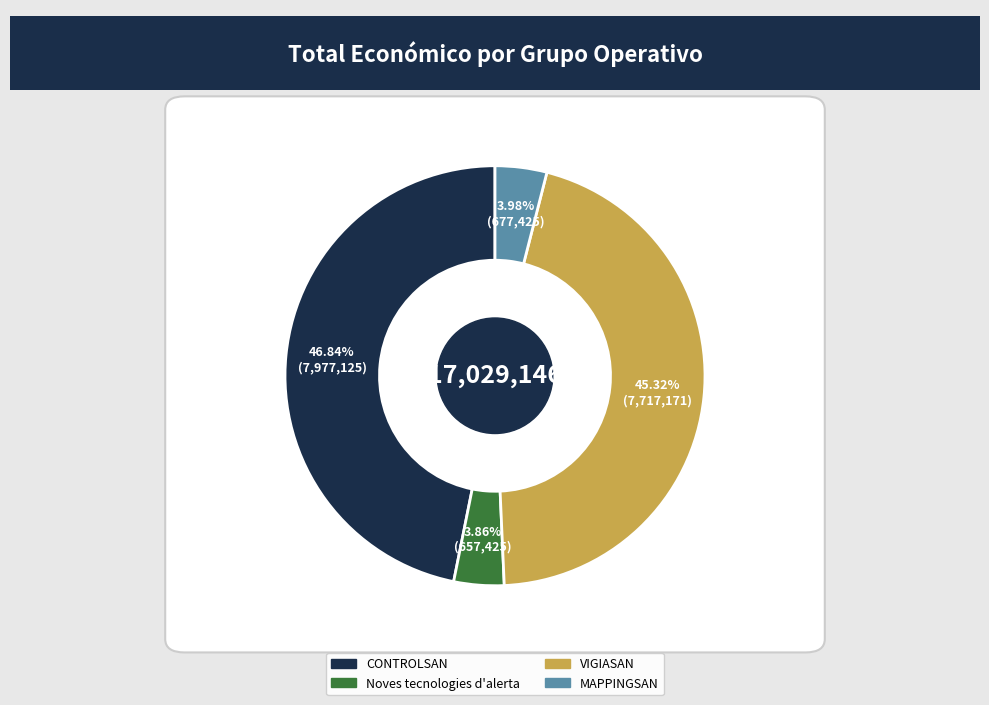

How many segments does this pie chart have?

4